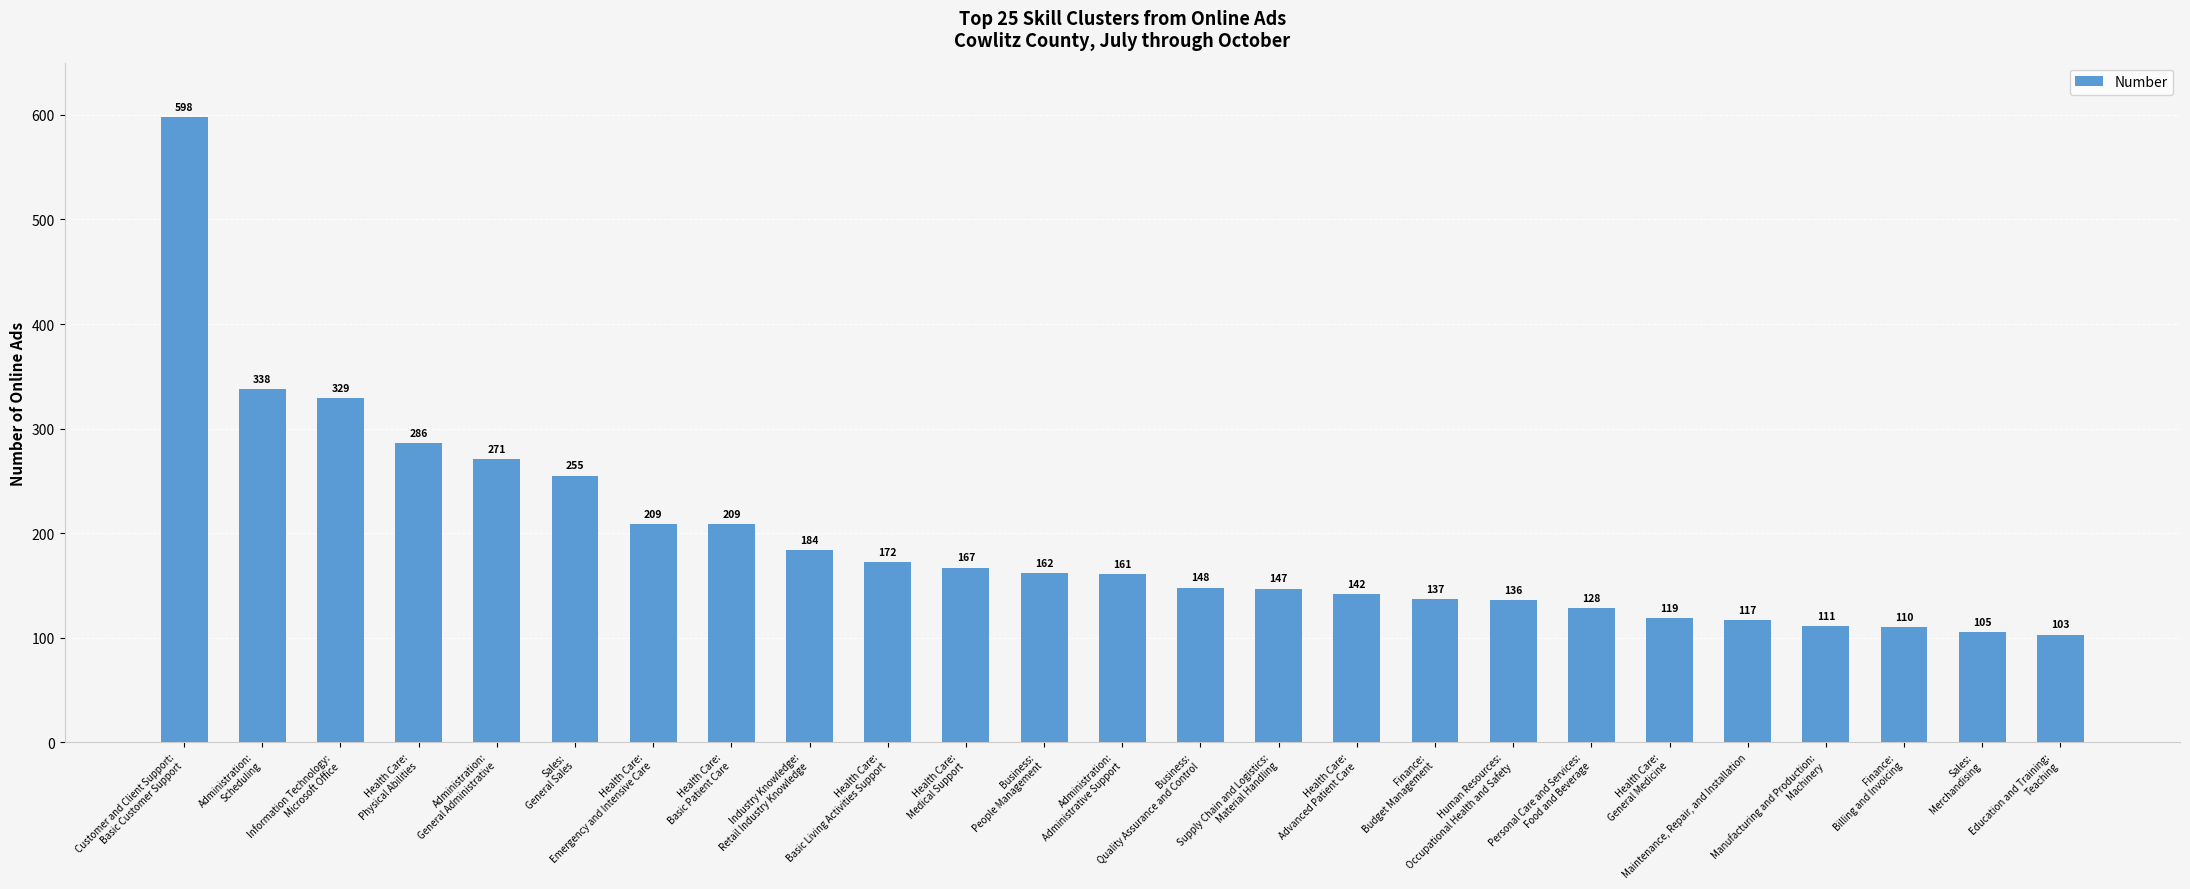

What value does the data have at Health Care:
Advanced Patient Care, to the nearest 50?

150